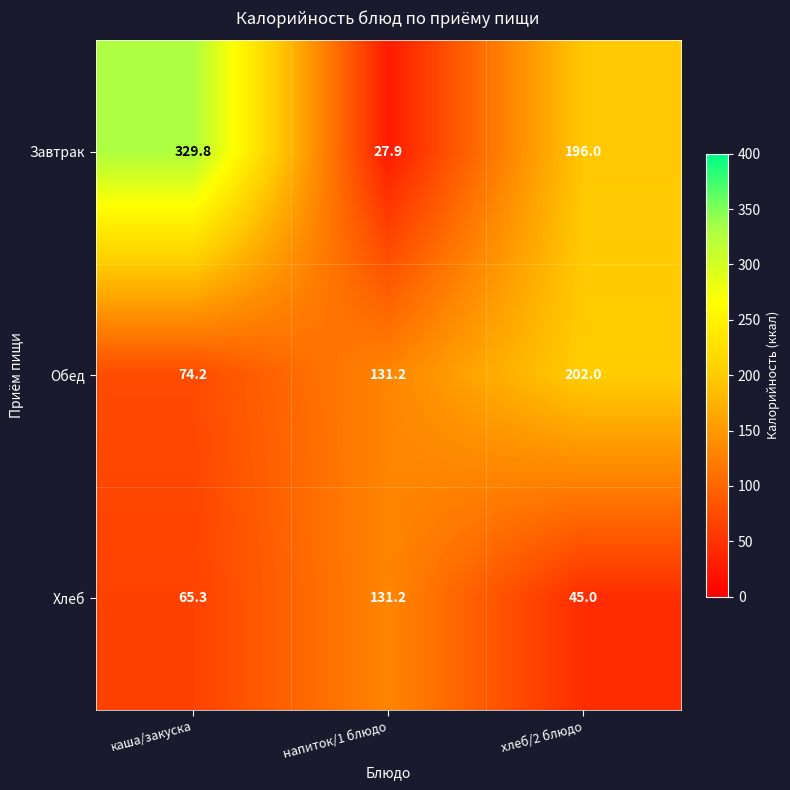

At which category is the sum across all series the highest?

каша/закуска